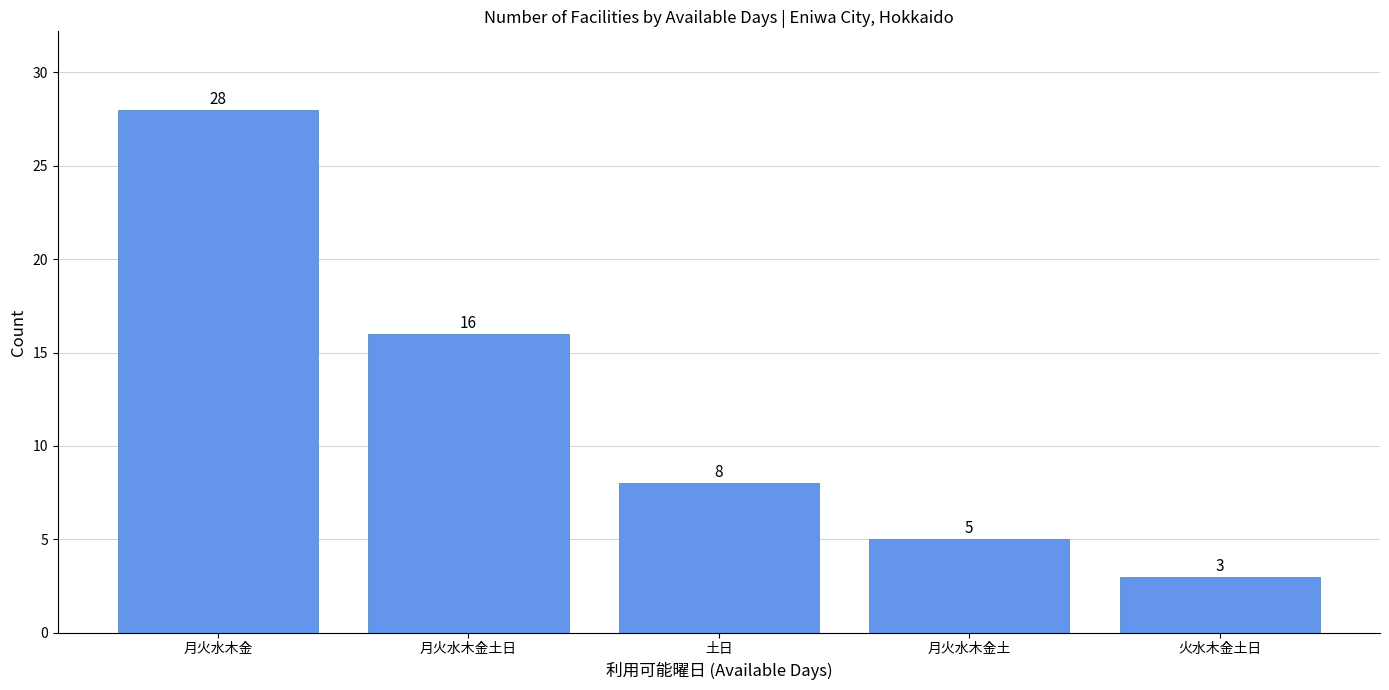

What is the difference between the values at 土日 and 火水木金土日?

5